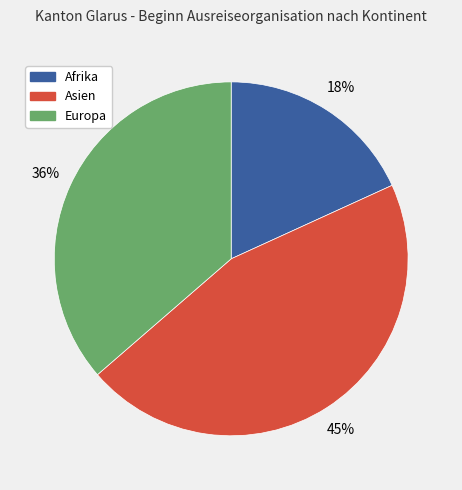

Is it true that Asien is 36% of the pie?

False